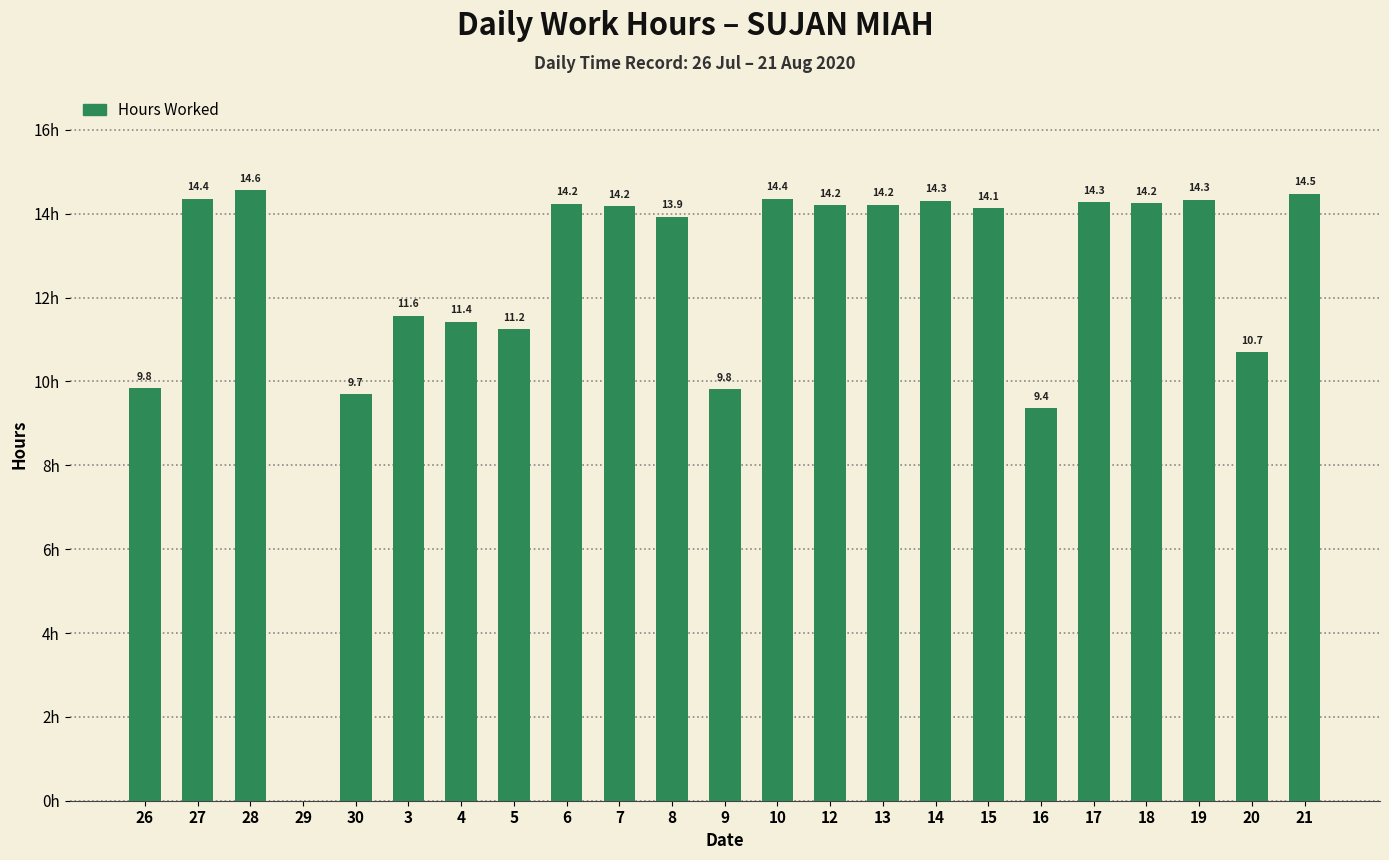

Does the chart contain stacked bars?

No